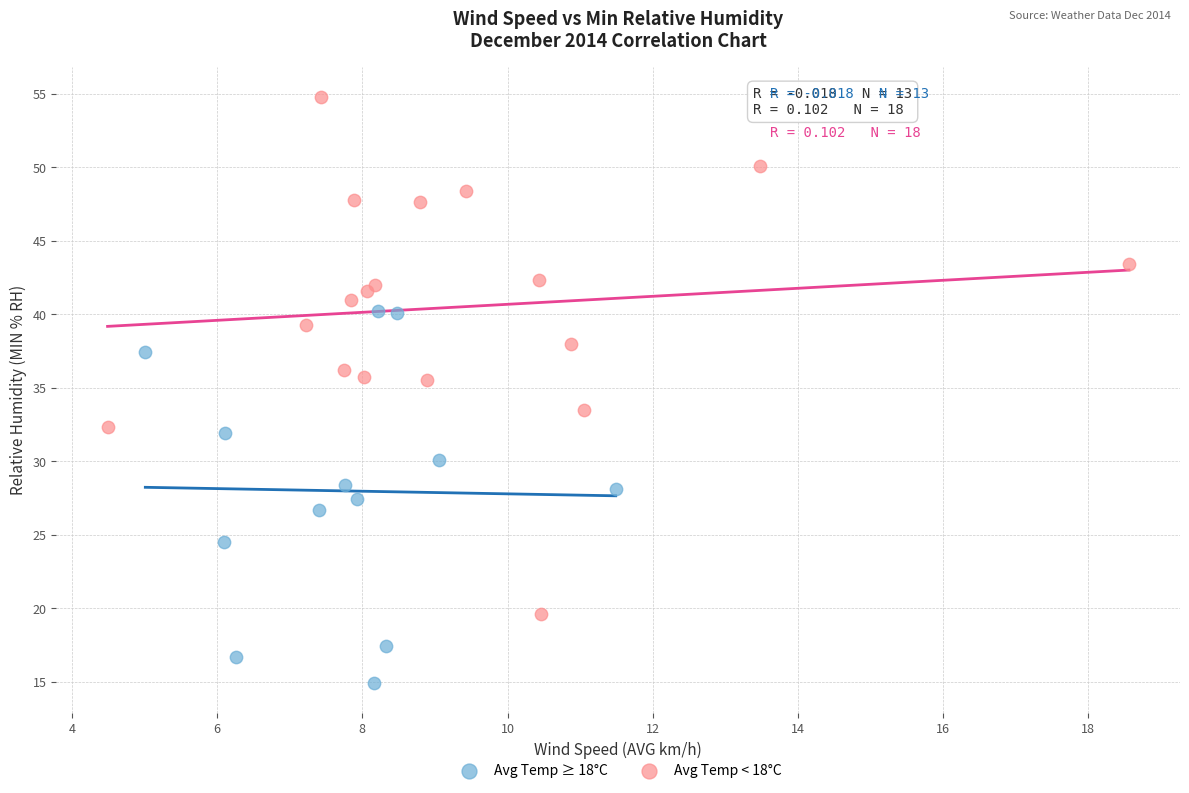

Which series reaches the minimum Y coordinate?

Avg Temp ≥ 18°C